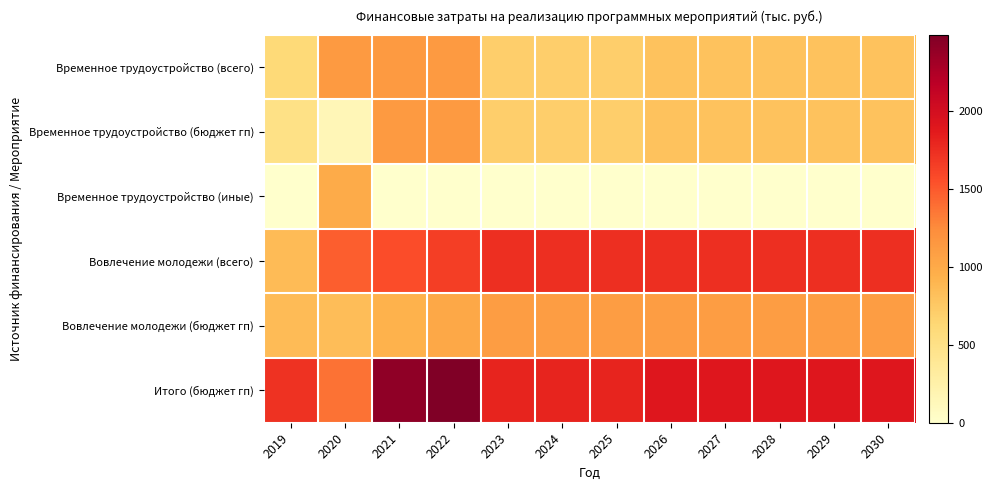

Rank the series by their maximum value, from highest to lowest.

Итого (бюджет гп), Вовлечение молодежи (всего), Временное трудоустройство (всего), Временное трудоустройство (бюджет гп), Вовлечение молодежи (бюджет гп), Временное трудоустройство (иные)